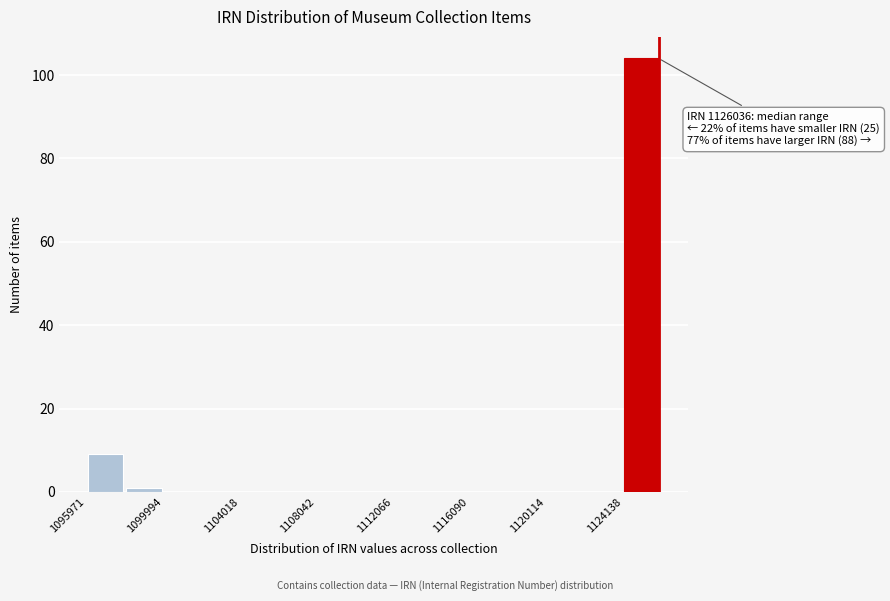

Which range on the x-axis has the tallest bar?

1124000 to 1126000